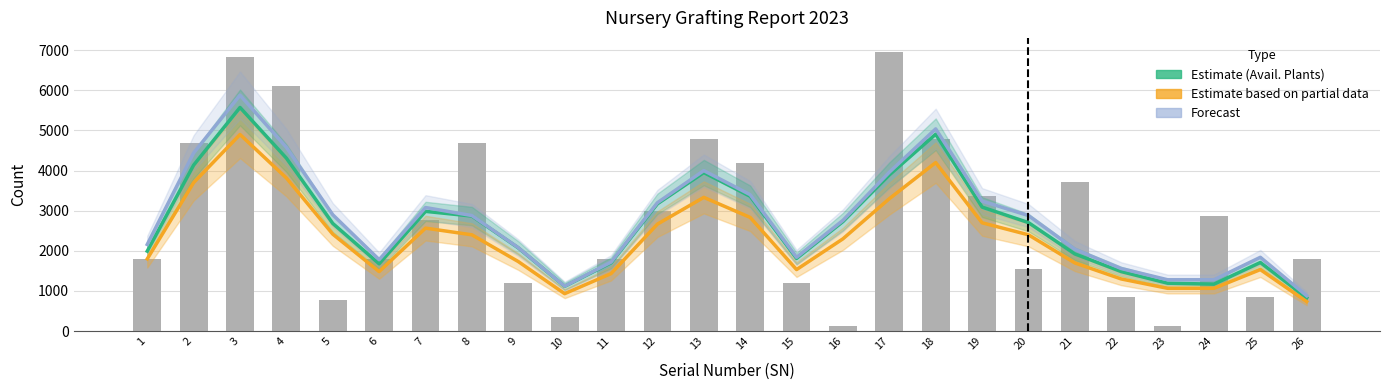

What is the maximum value for Estimate (Avail. Plants)?

5574.3